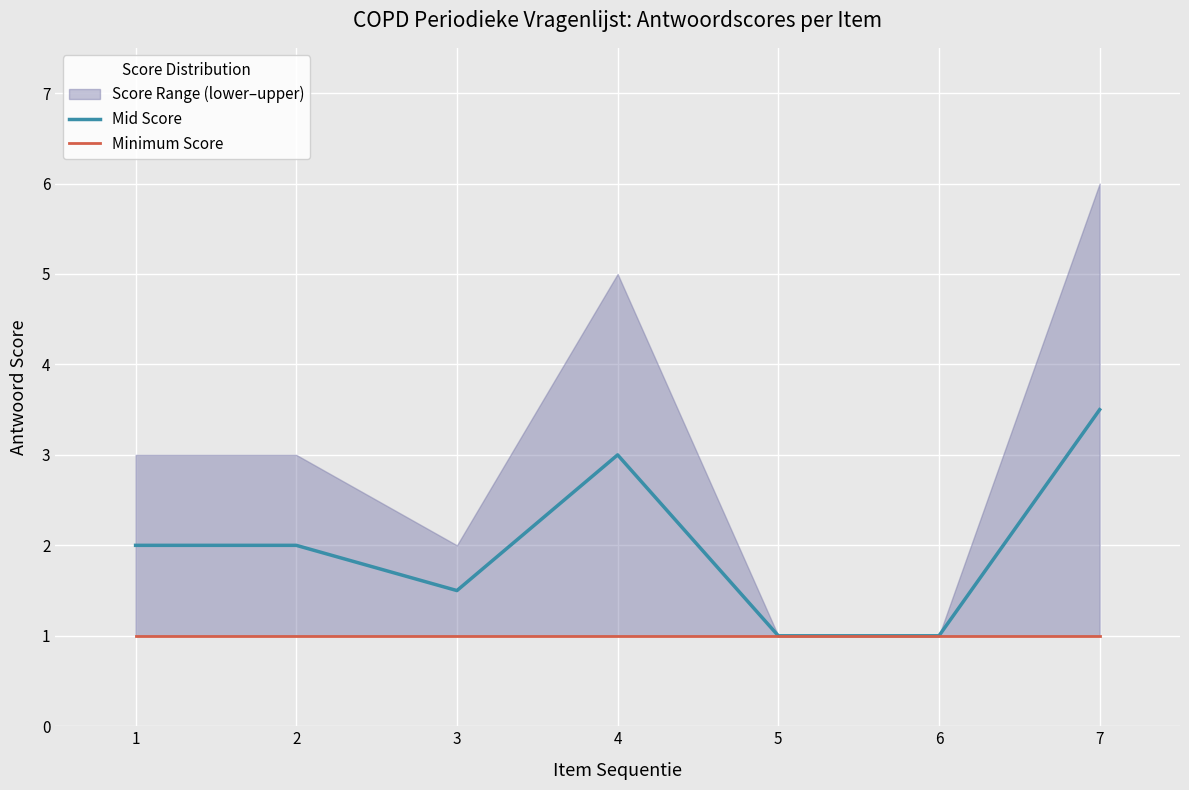

What is the minimum value for Minimum Score?

1.0